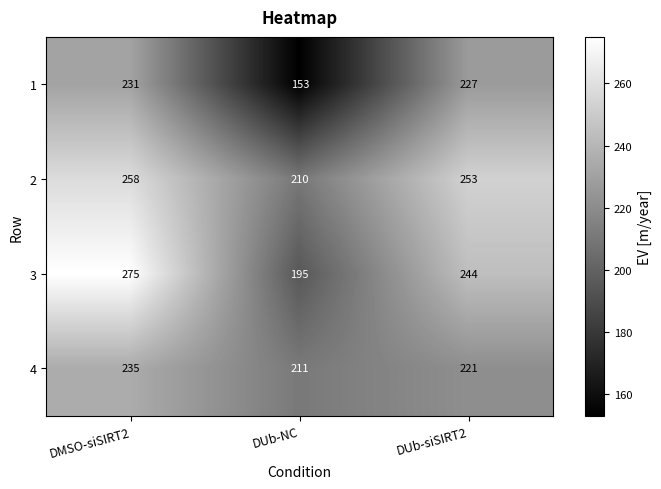

The 4 series shows 111 at DUb-NC. True or false?

False